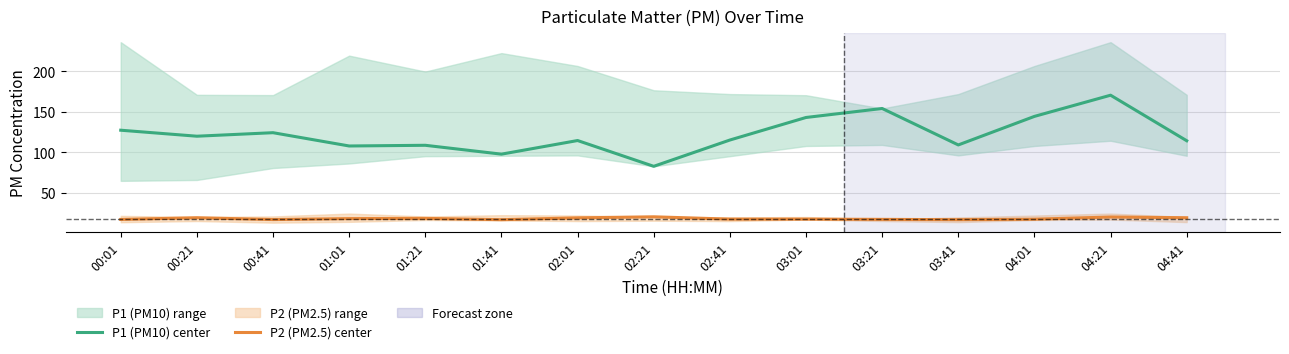

The value of P1 (PM10) center at 04:41 is 168.1. True or false?

False